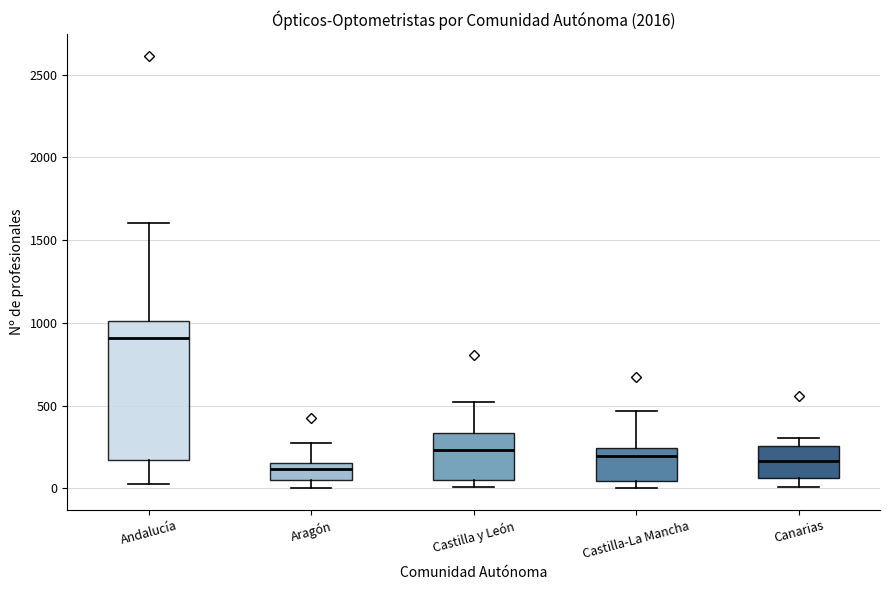

Reading left to right, transcribe this box plot: for each box, give where its median line is, the range the box spans, and where its two whiskers end, as read against the y-axis. The values are not printed on the chart, so give them approximately, as read against the axis.

Andalucía: median 900, box 150 to 1000, whiskers 50 to 1600
Aragón: median 100, box 50 to 150, whiskers 0 to 300
Castilla y León: median 250, box 50 to 350, whiskers 0 to 500
Castilla-La Mancha: median 200, box 50 to 250, whiskers 0 to 450
Canarias: median 150, box 50 to 250, whiskers 0 to 300